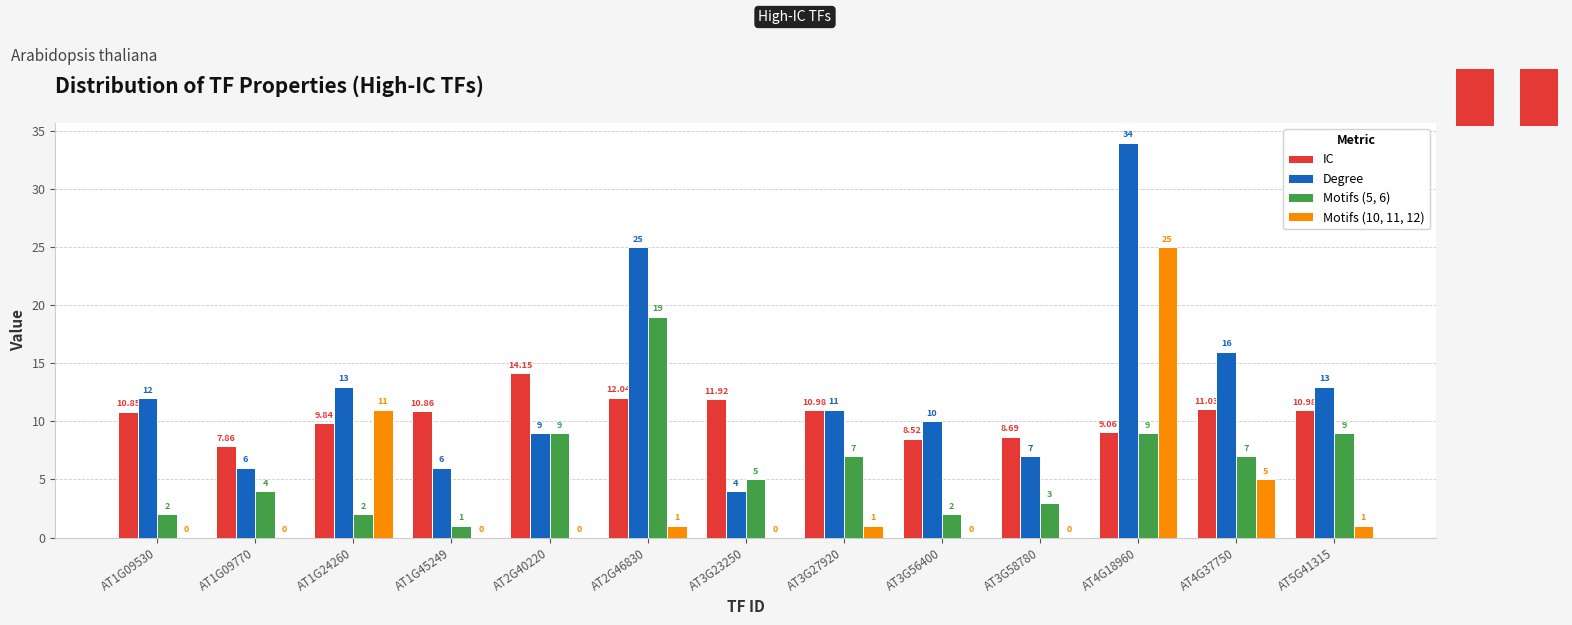

How many data points in Motifs (5, 6) are less than 5?

6